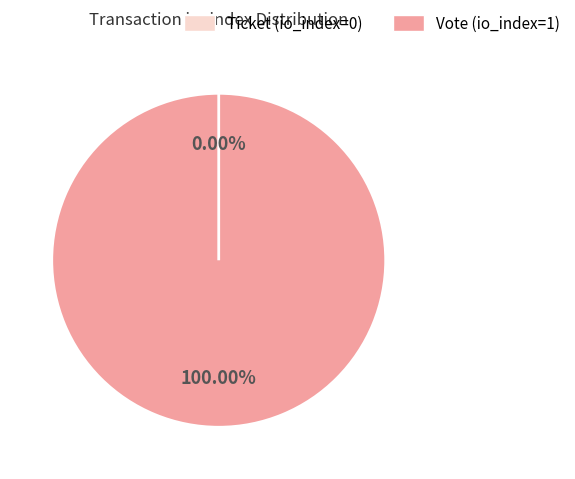

To the nearest percent, what is the difference between the Vote (io_index=1) and Ticket (io_index=0) slice percentages?

100%